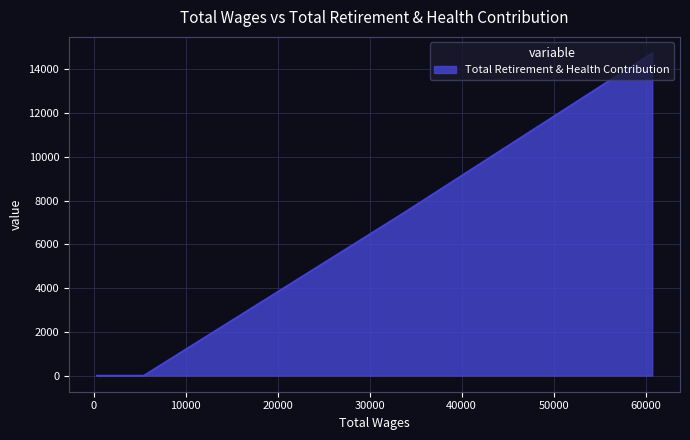

How many values exceed 0?

2